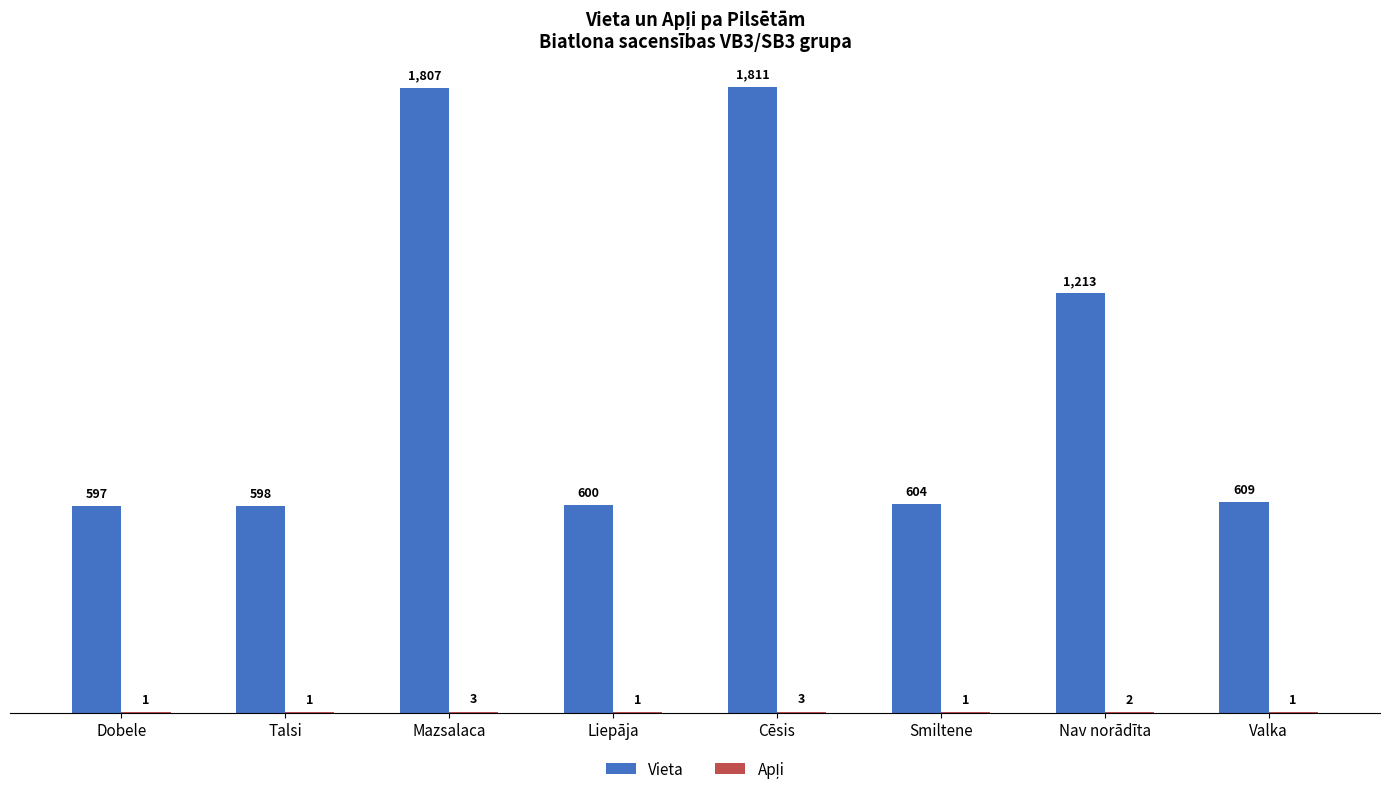

Are the bars horizontal?

No